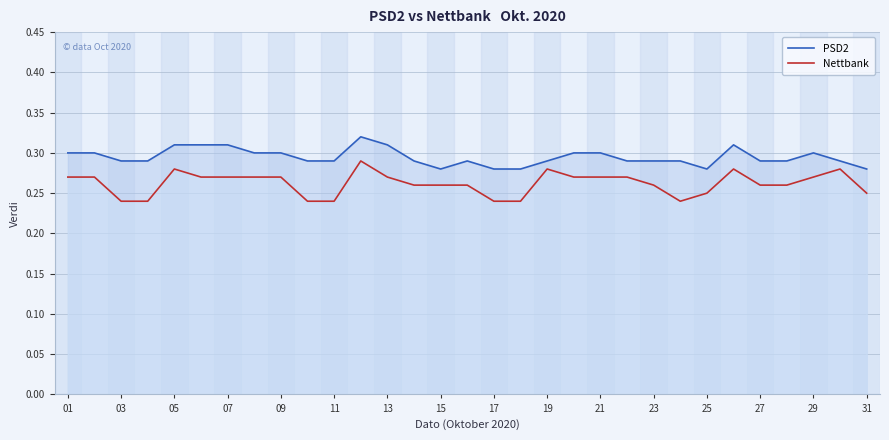

Rank the series by their maximum value, from lowest to highest.

Nettbank, PSD2